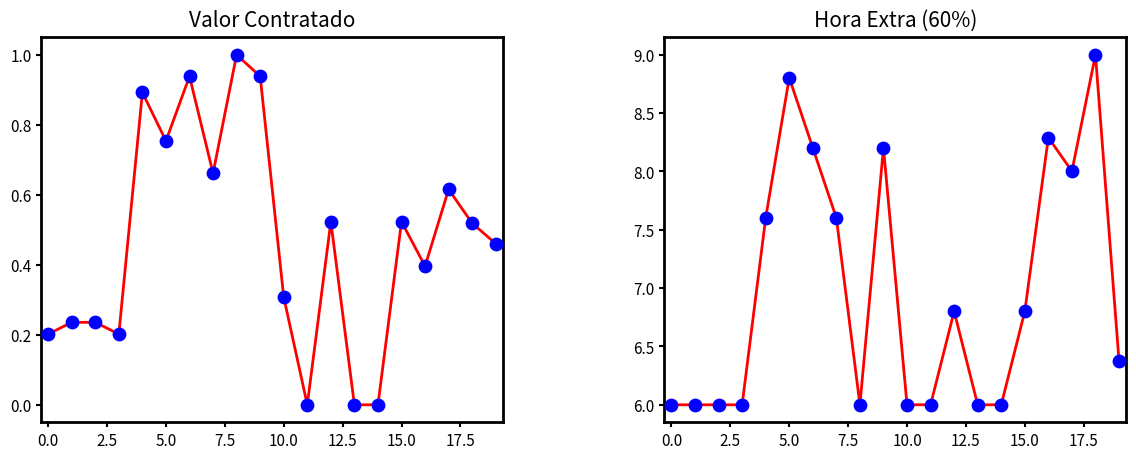

At how many categories does at least one series exceed 1?

20